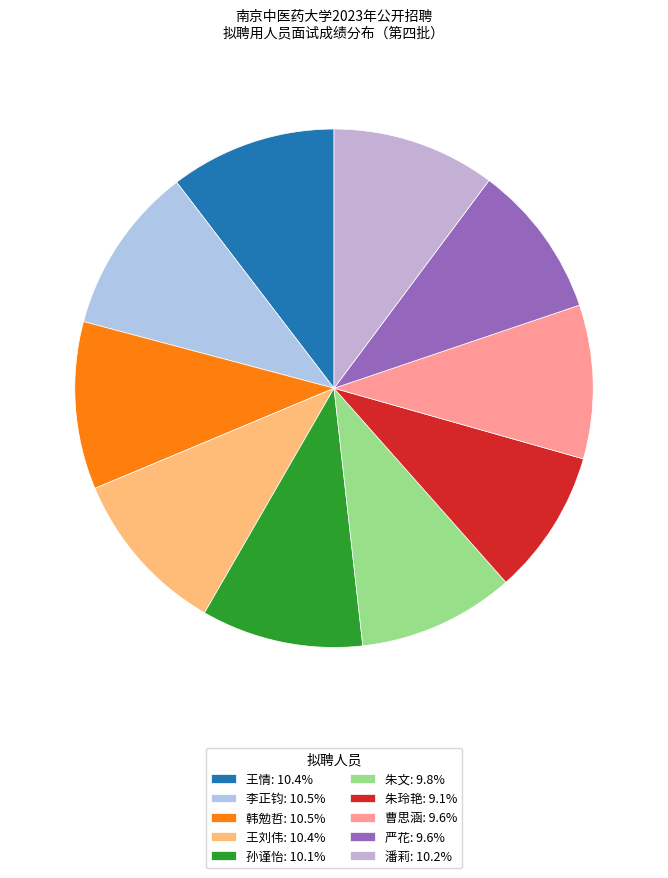

What percentage is the 曹思涵 slice, to the nearest percent?

10%